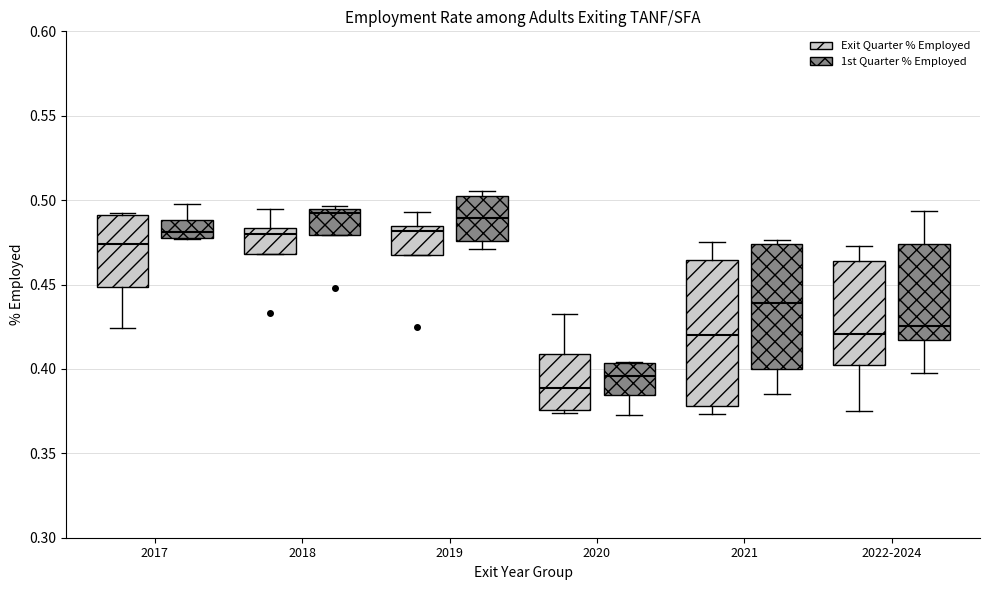

Reading left to right, transcribe this box plot: for each box, give where its median line is, the range the box spans, and where its two whiskers end, as read against the y-axis. The values are not printed on the chart, so give them approximately, as read against the axis.

2017 (Exit Quarter % Employed): median 0.475, box 0.450 to 0.490, whiskers 0.425 to 0.495
2017 (1st Quarter % Employed): median 0.480, box 0.475 to 0.490, whiskers 0.475 to 0.500
2018 (Exit Quarter % Employed): median 0.480, box 0.470 to 0.485, whiskers 0.470 to 0.495
2018 (1st Quarter % Employed): median 0.490, box 0.480 to 0.495, whiskers 0.480 to 0.495 (just above the box's upper edge)
2019 (Exit Quarter % Employed): median 0.480, box 0.465 to 0.485, whiskers 0.465 to 0.495
2019 (1st Quarter % Employed): median 0.490, box 0.475 to 0.500, whiskers 0.470 to 0.505
2020 (Exit Quarter % Employed): median 0.390, box 0.375 to 0.410, whiskers 0.375 (just below the box's lower edge) to 0.430
2020 (1st Quarter % Employed): median 0.395, box 0.385 to 0.405, whiskers 0.375 to 0.405
2021 (Exit Quarter % Employed): median 0.420, box 0.380 to 0.465, whiskers 0.375 to 0.475
2021 (1st Quarter % Employed): median 0.440, box 0.400 to 0.475, whiskers 0.385 to 0.475 (just above the box's upper edge)
2022-2024 (Exit Quarter % Employed): median 0.420, box 0.400 to 0.465, whiskers 0.375 to 0.475
2022-2024 (1st Quarter % Employed): median 0.425, box 0.415 to 0.475, whiskers 0.400 to 0.495